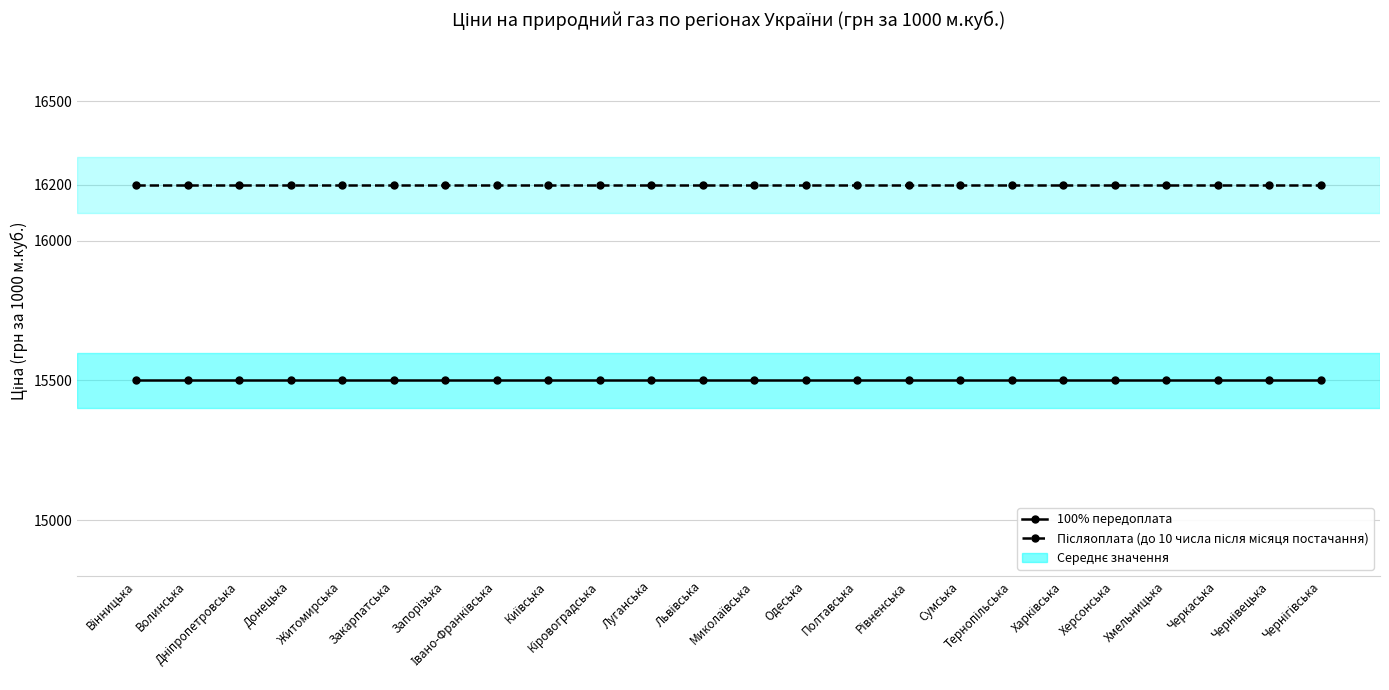

What is the maximum value shown in the chart?

16200